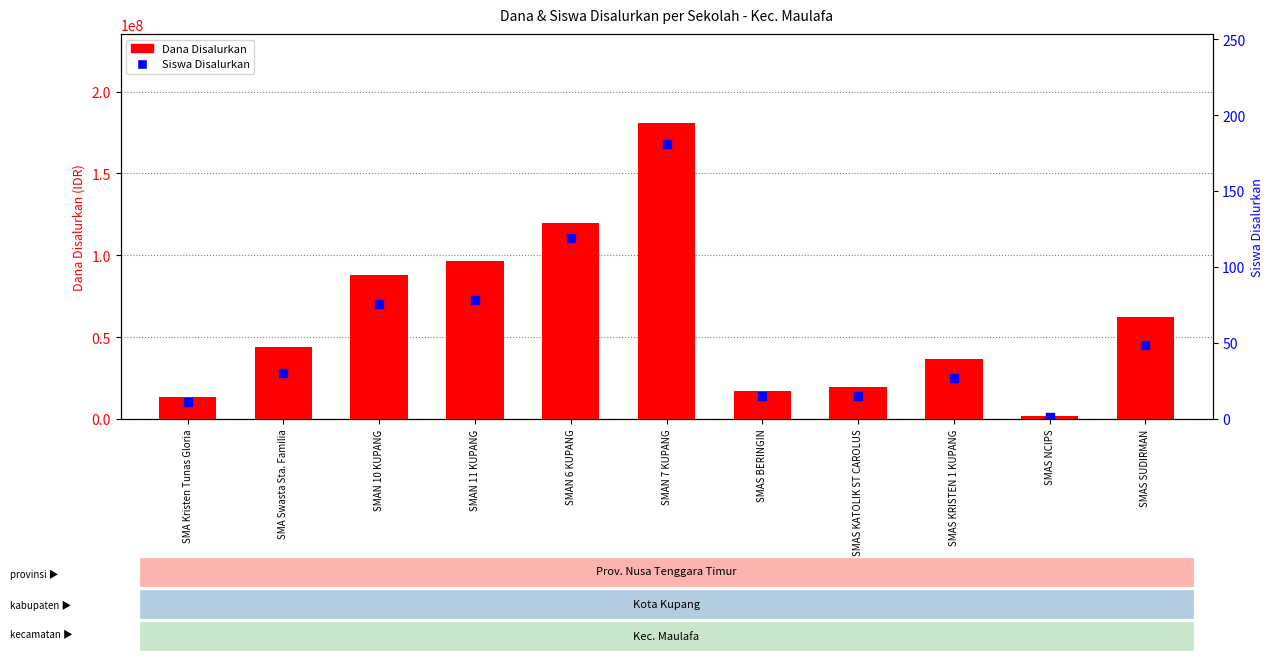

Which series has the largest Y range (max minus min)?

Dana Disalurkan